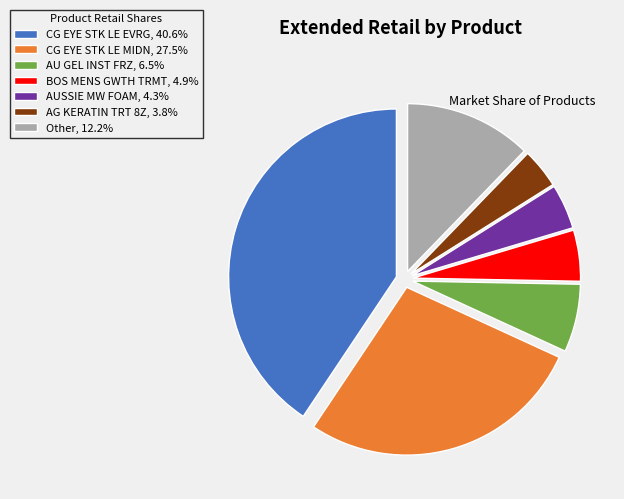

Does CG EYE STK LE EVRG, 40.6% represent more than half of the total?

No